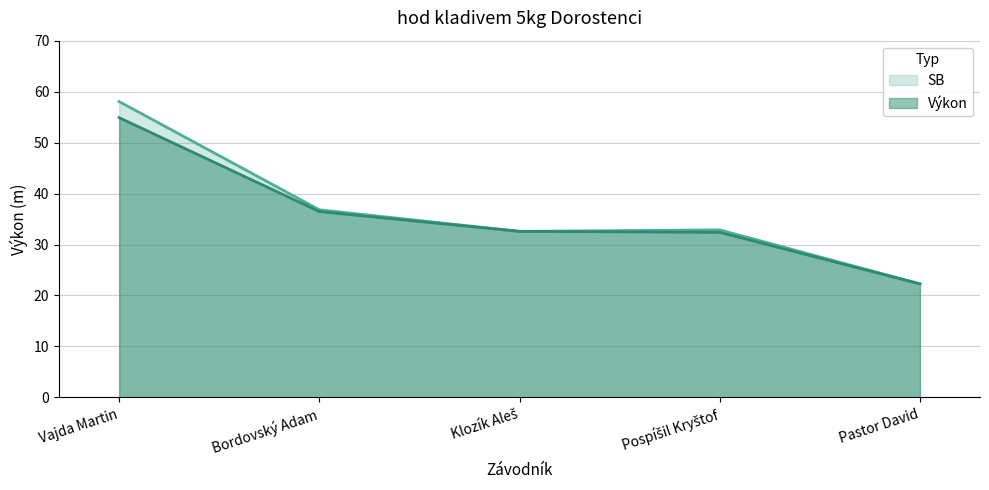

Which series has the widest spread of values?

SB